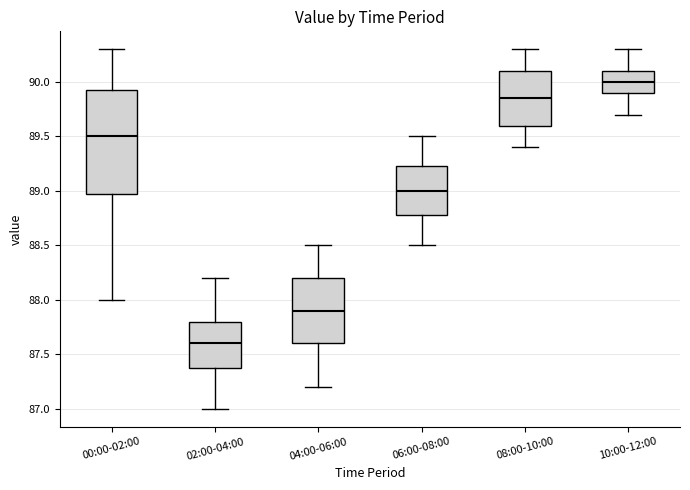

Comparing the boxes themselves (not the whiskers), which one is the tallest?

00:00-02:00